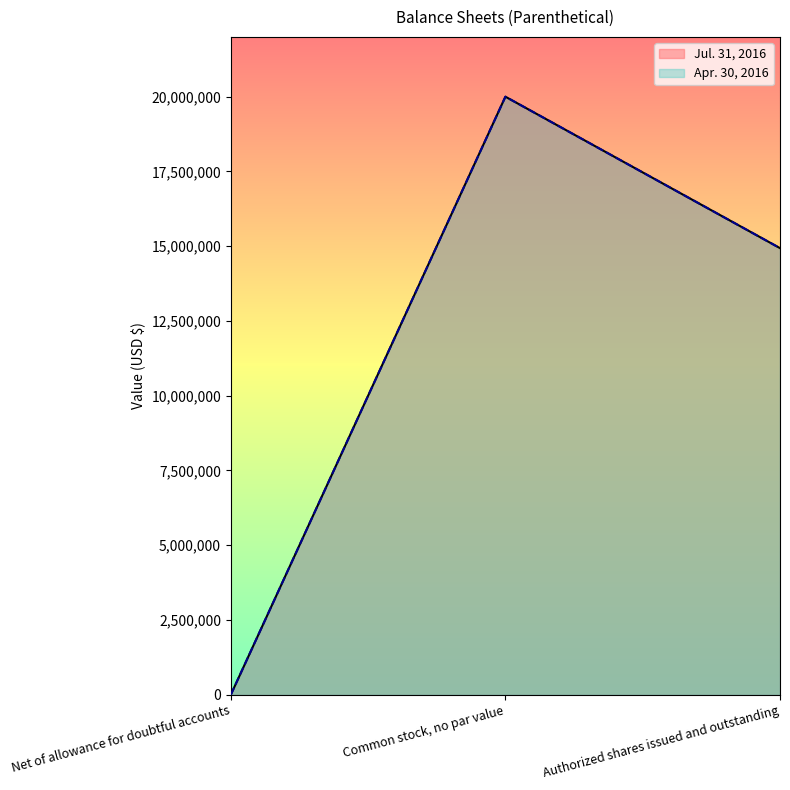

How many data points in Apr. 30, 2016 are less than 14935511?

1